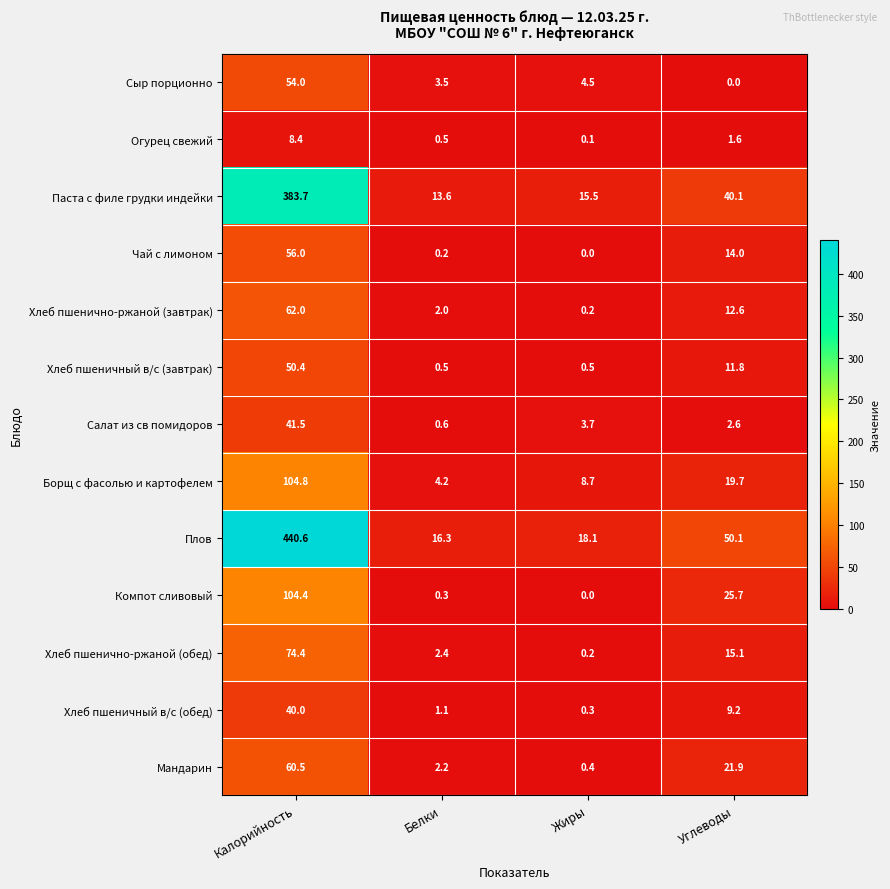

What is the spread (max minus min) of values at Калорийность?

432.2